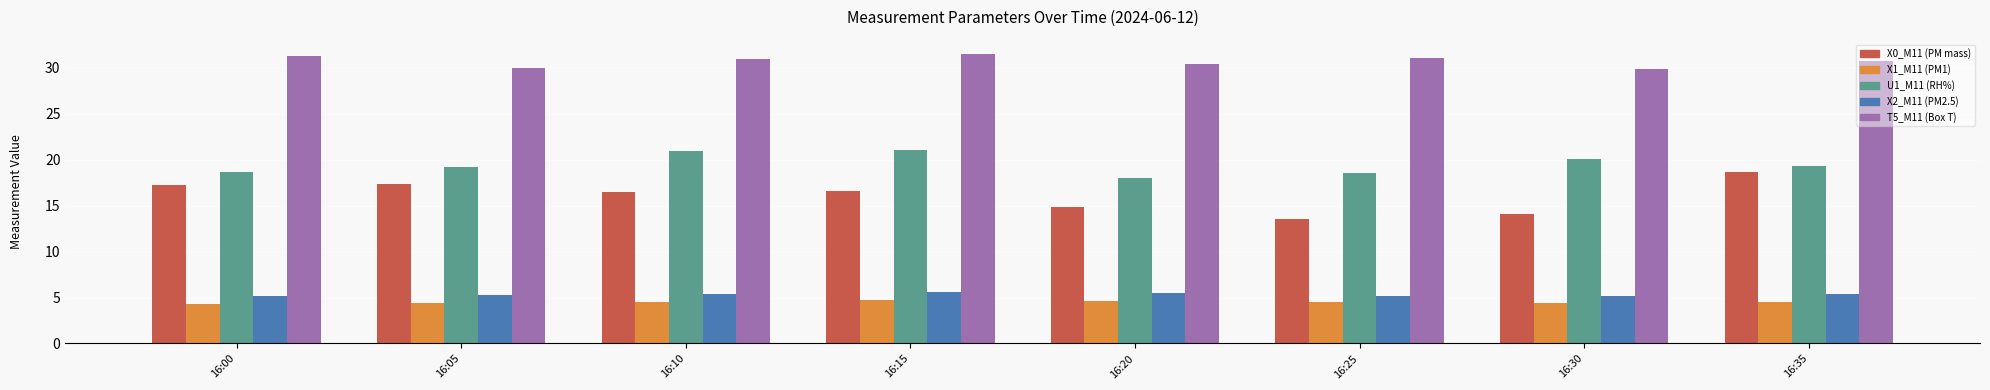

What is the maximum value for T5_M11 (Box T)?

31.5